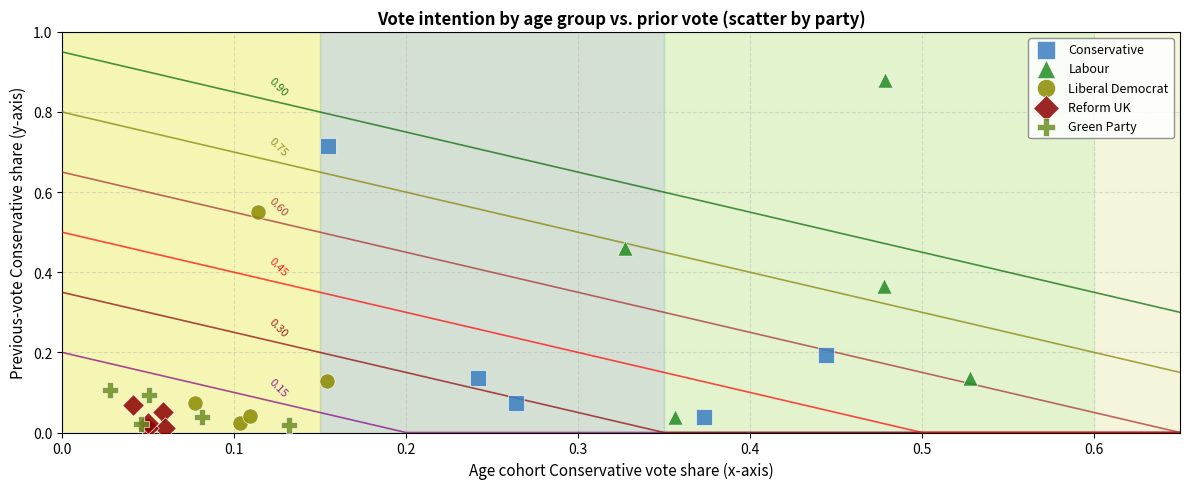

Which series reaches the maximum Y coordinate?

Labour